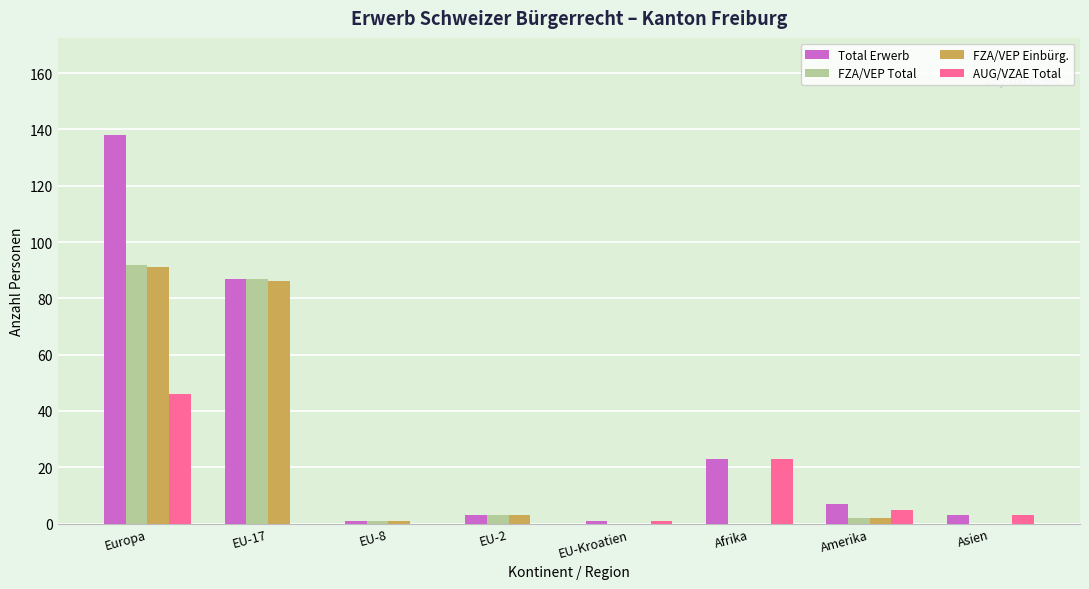

The Total Erwerb series shows 23 at Afrika. True or false?

True